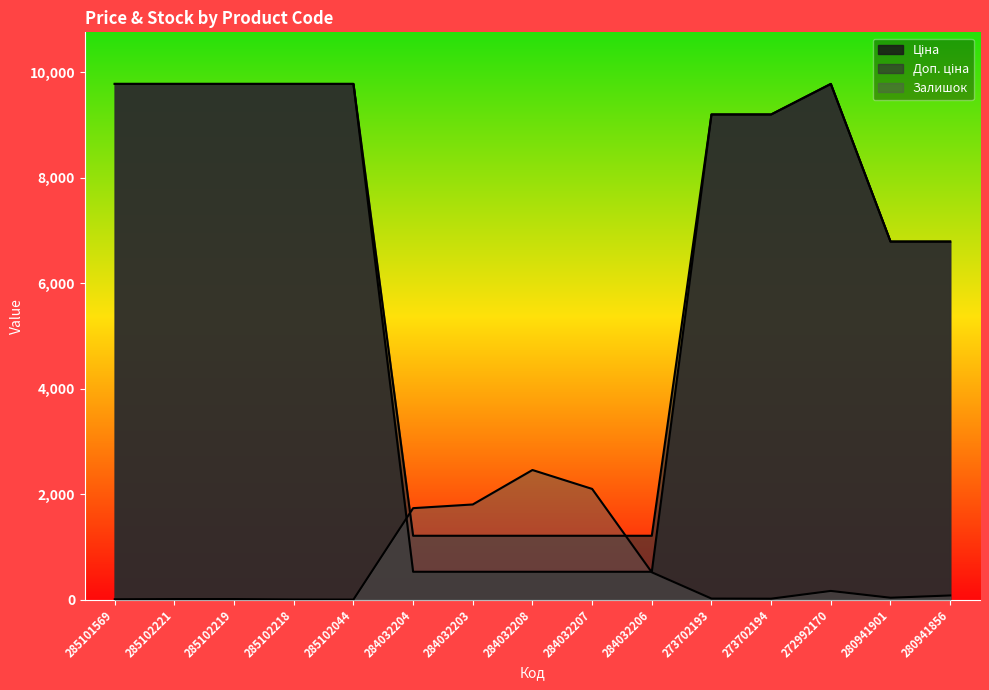

True or false: Доп. ціна has a value of 15144.5 at 285102044.

False